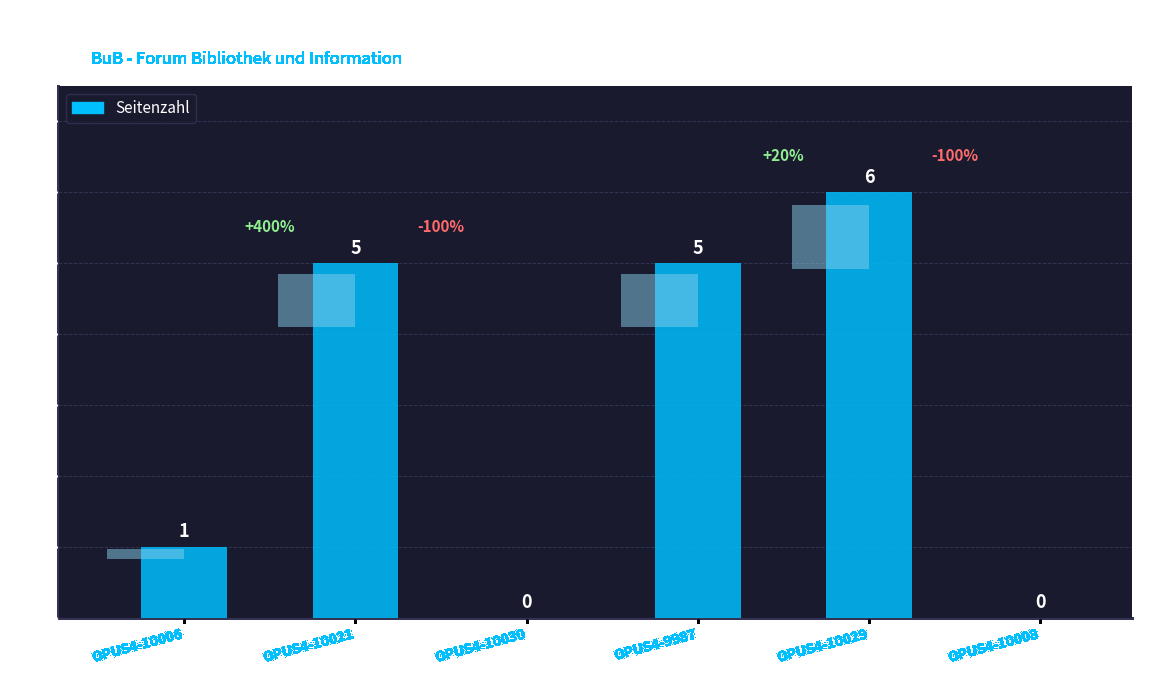

What is the value of the 1st bar from the left?

1